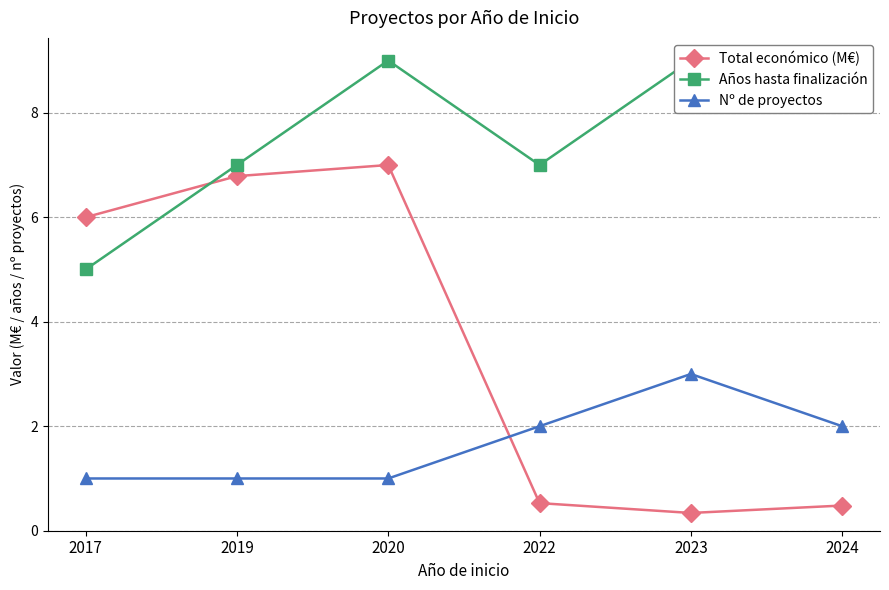

What is the minimum value for Nº de proyectos?

1.0